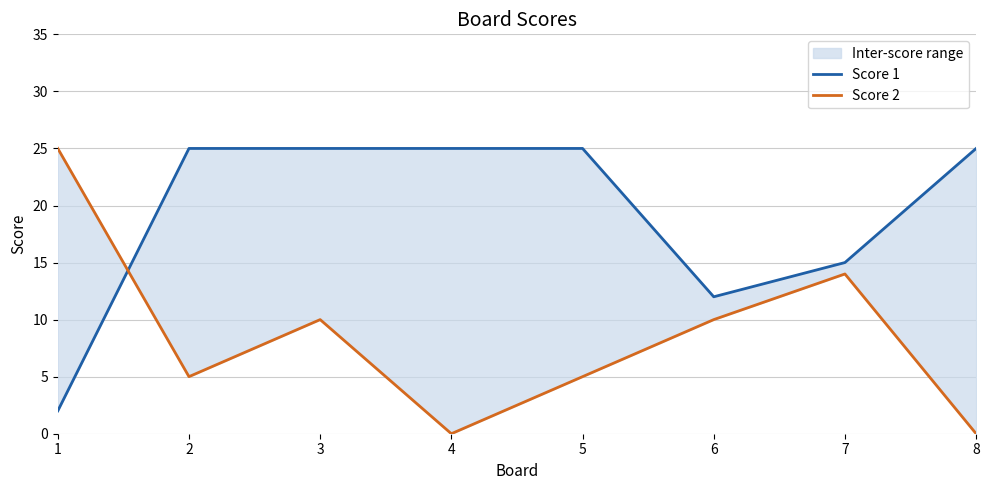

True or false: Score 2 and Score 1 cross at least once.

True